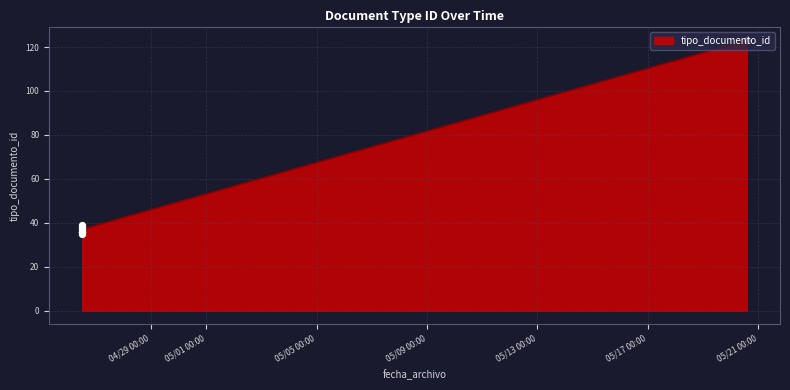

Between 2024-04-26 12:25:23 and 2024-04-26 12:23:15, which is larger?

2024-04-26 12:25:23